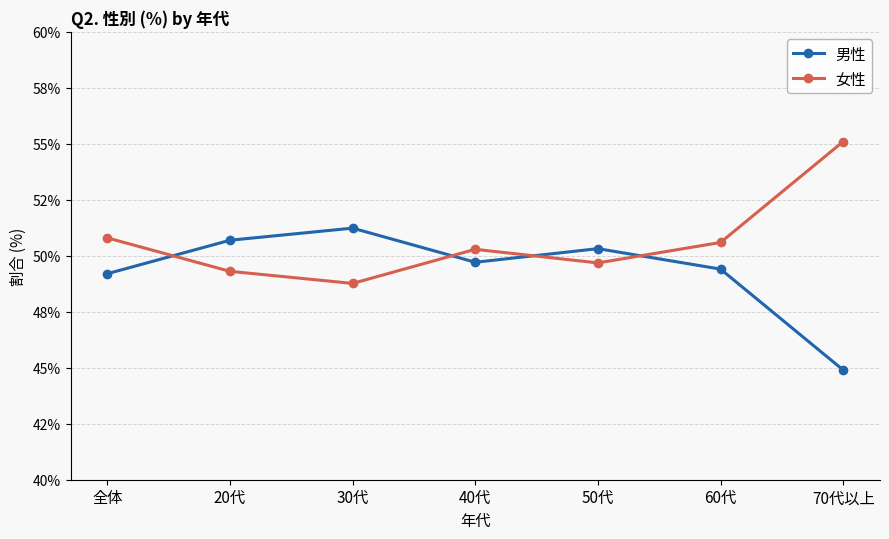

Is it true that 男性 equals 50.3 at 50代?

True